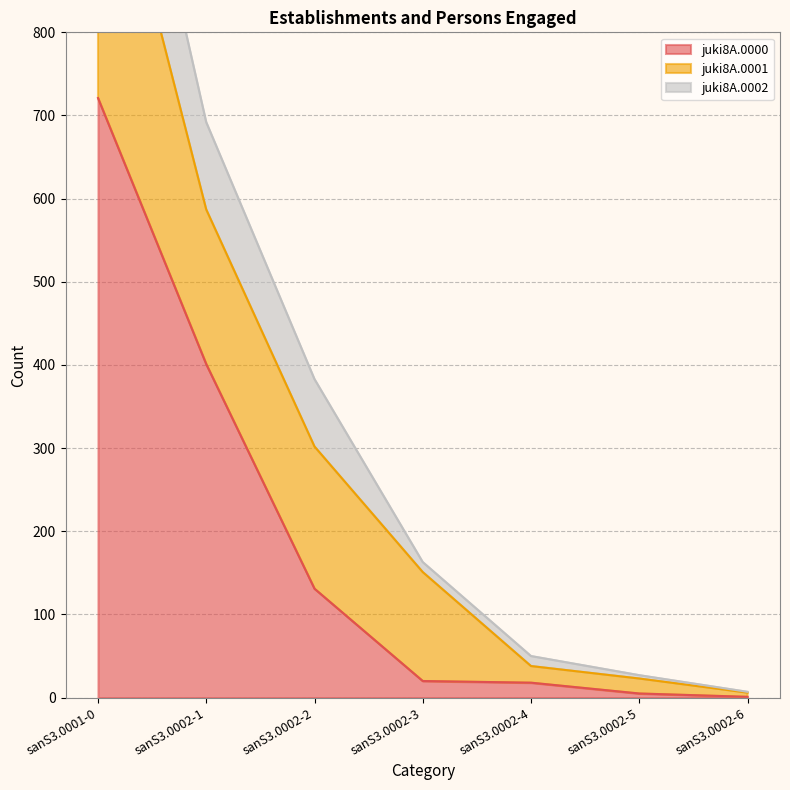

True or false: juki8A.0002 and juki8A.0000 cross at least once.

False